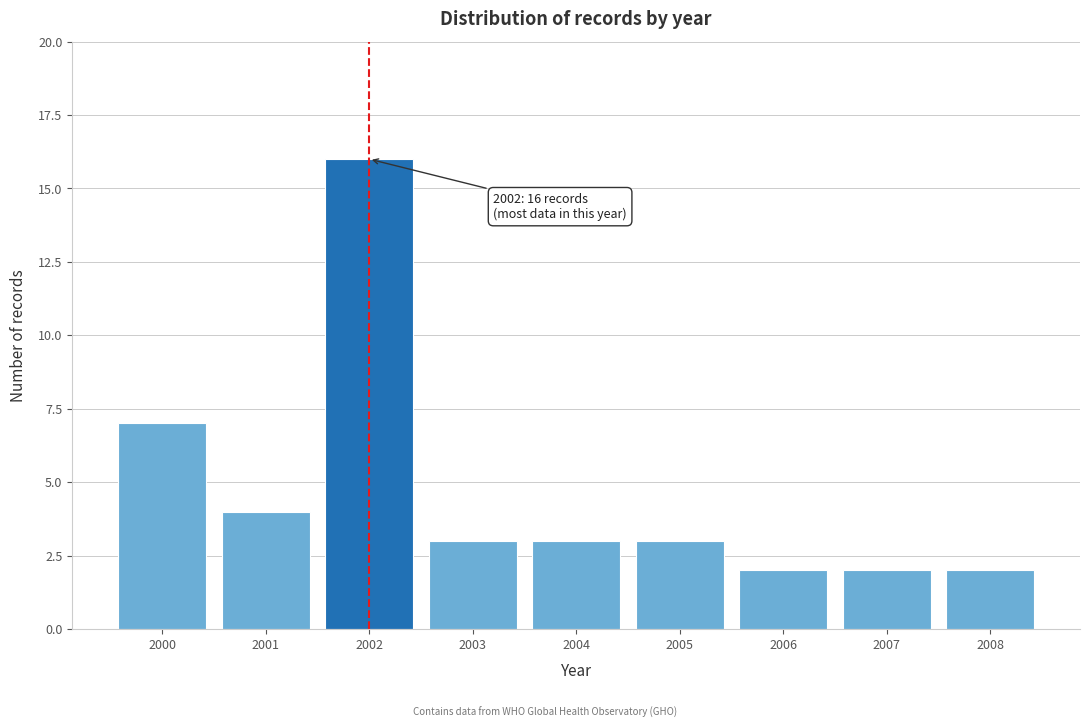

Reading left to right, list all the values displayed in this chart.

2000=7	2001=4	2002=16	2003=3	2004=3	2005=3	2006=2	2007=2	2008=2